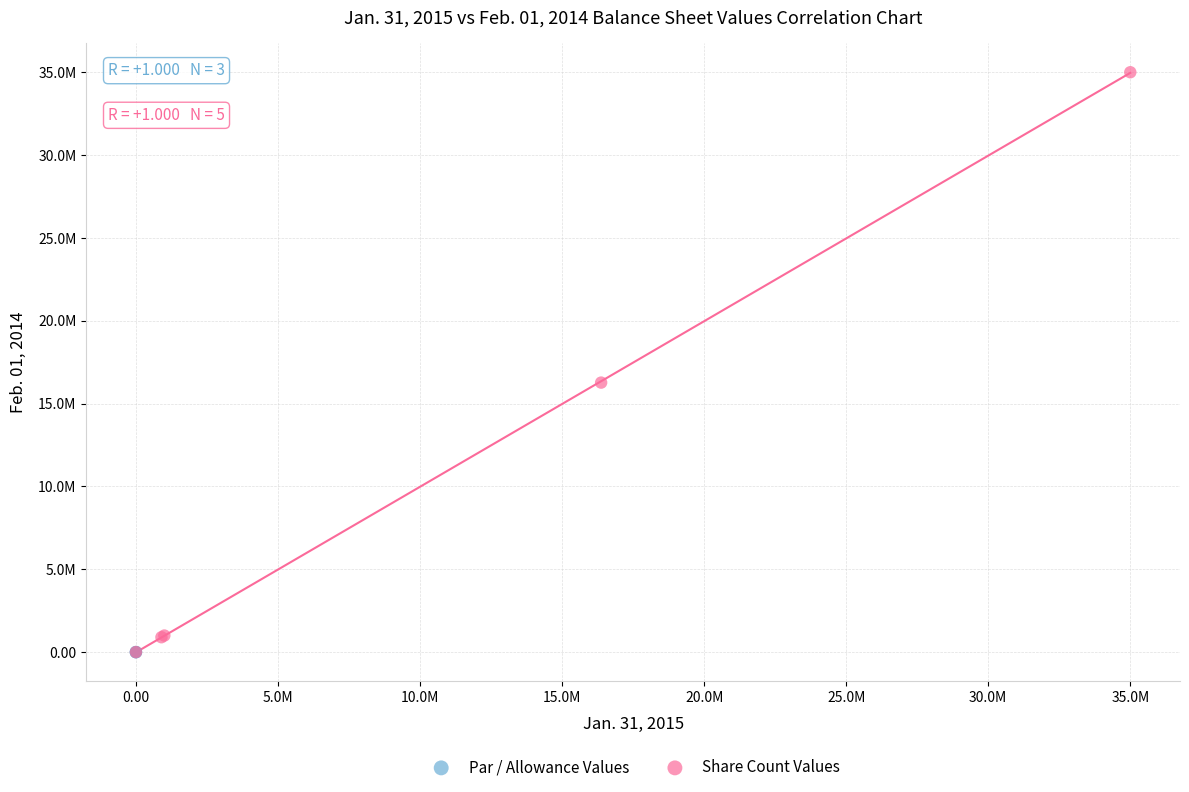

Which series has the widest spread of Y values?

Share Count Values